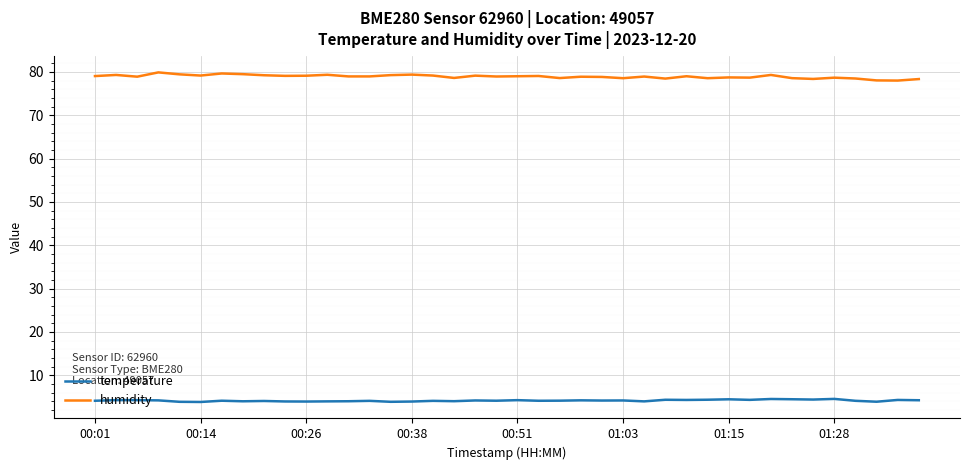

What is the sum of all humidity values?

3157.1